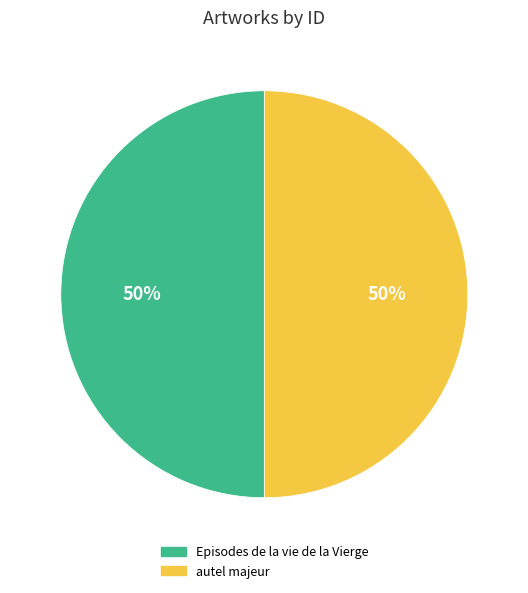

True or false: autel majeur accounts for 50% of the total.

True